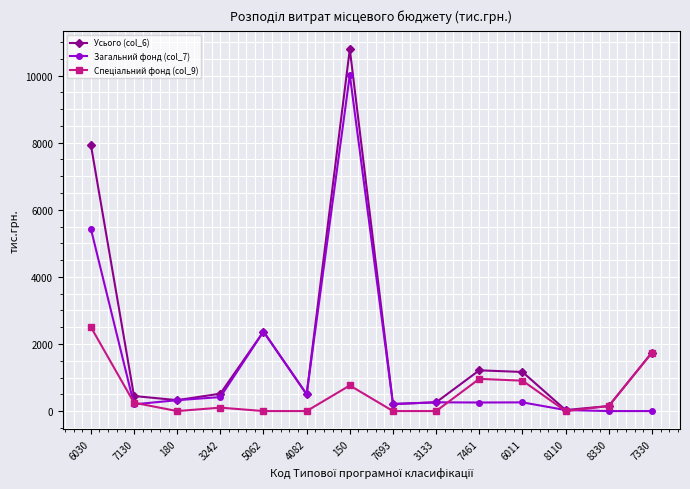

What is the total value across all series at 180?

649.3